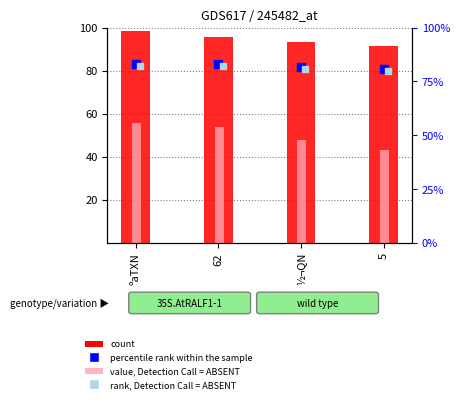

Which series has the largest total across all categories?

count